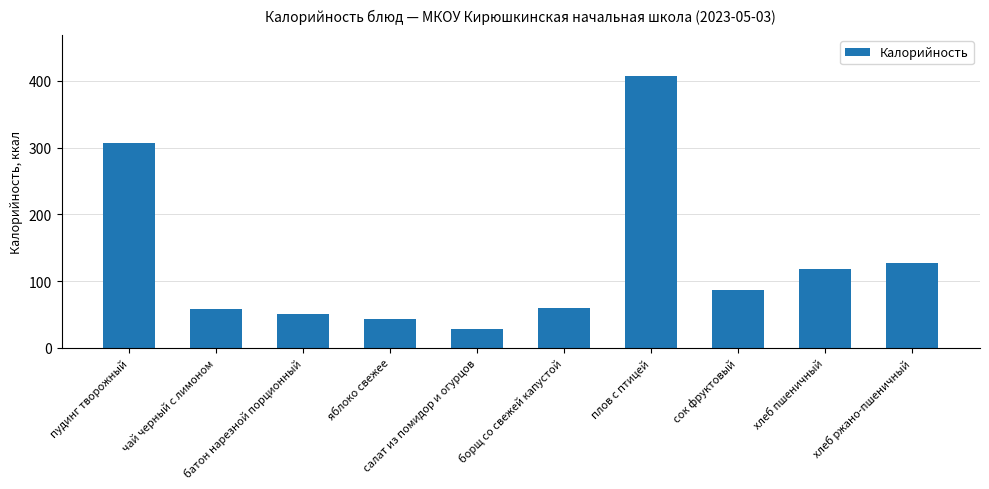

What is the change in value from чай черный с лимоном to хлеб пшеничный?

+58.9